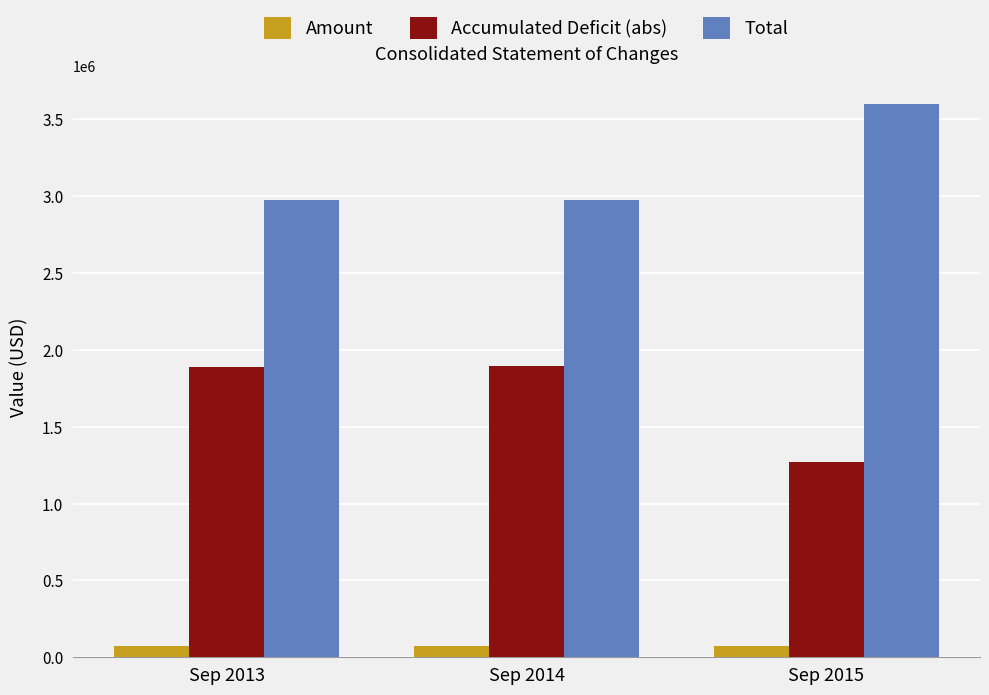

How many bars are there in each group?

3